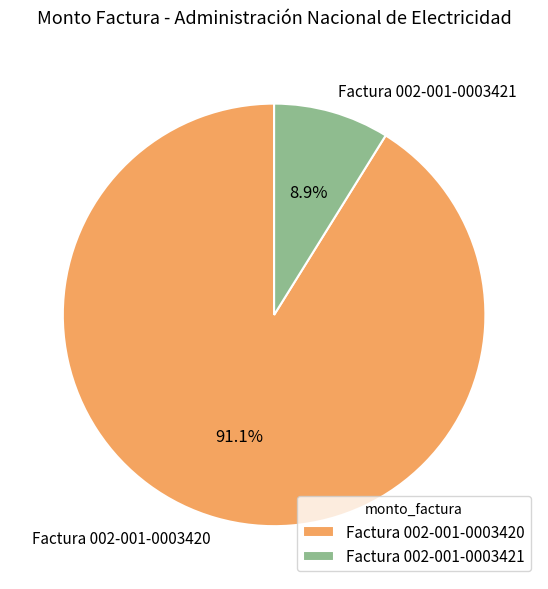

The Factura 002-001-0003421 slice represents 9% of the pie. True or false?

True